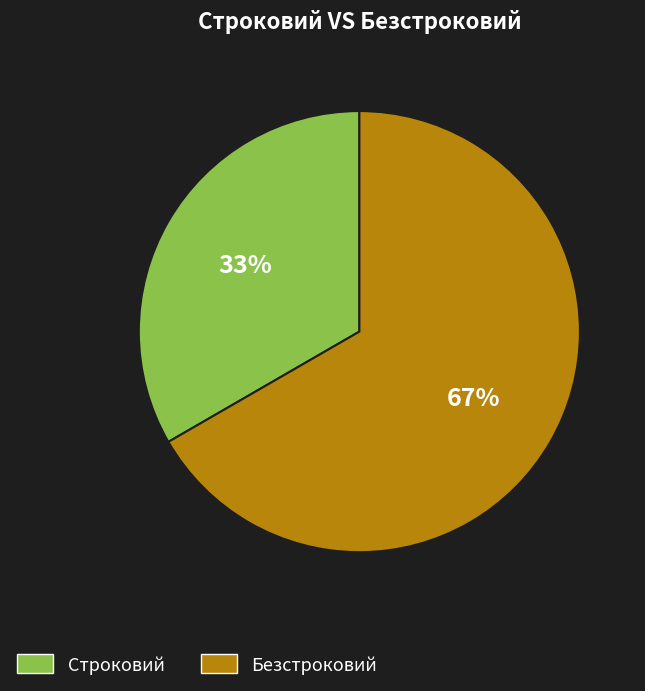

Is there a majority slice in this chart?

Yes